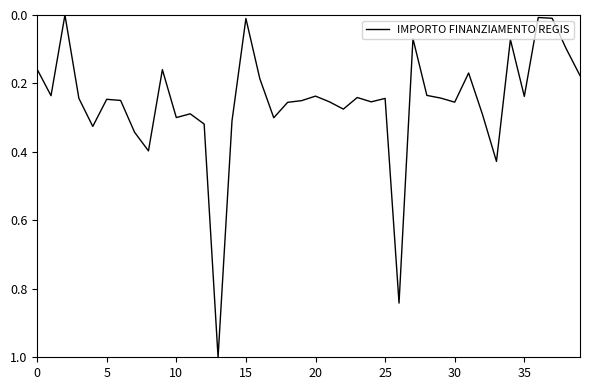

What is the maximum value shown in the chart?

1.0